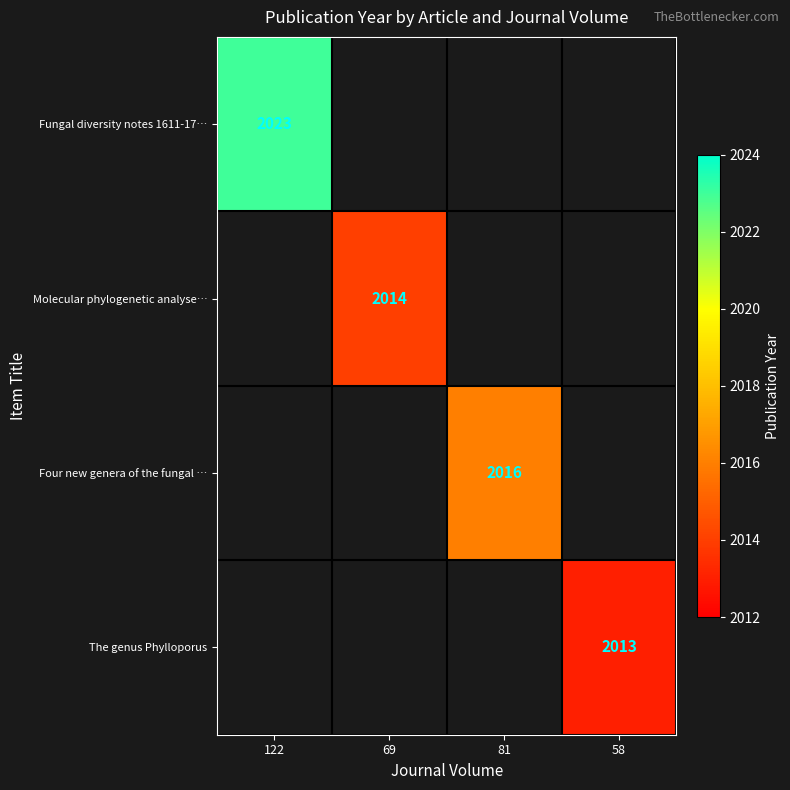

Which category has the highest value across all series?

122